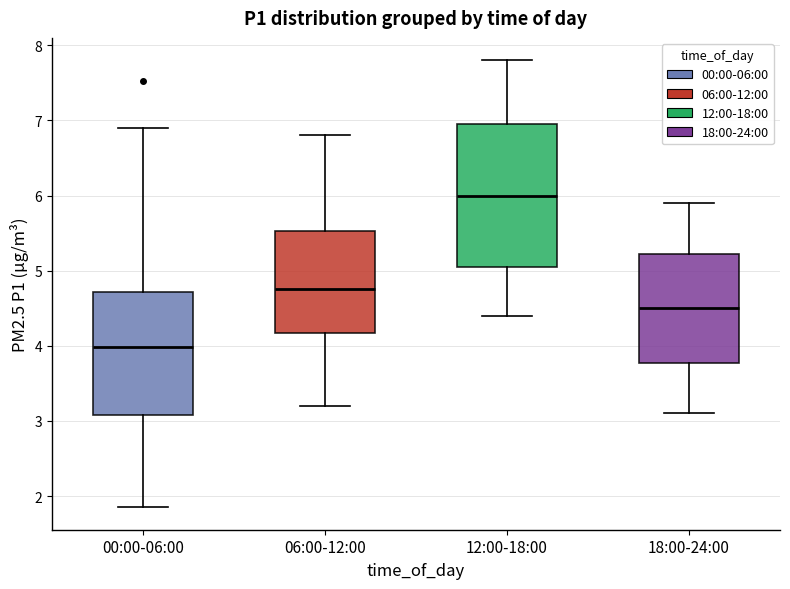

Which box is the tallest, from its lower edge to its upper edge?

12:00-18:00